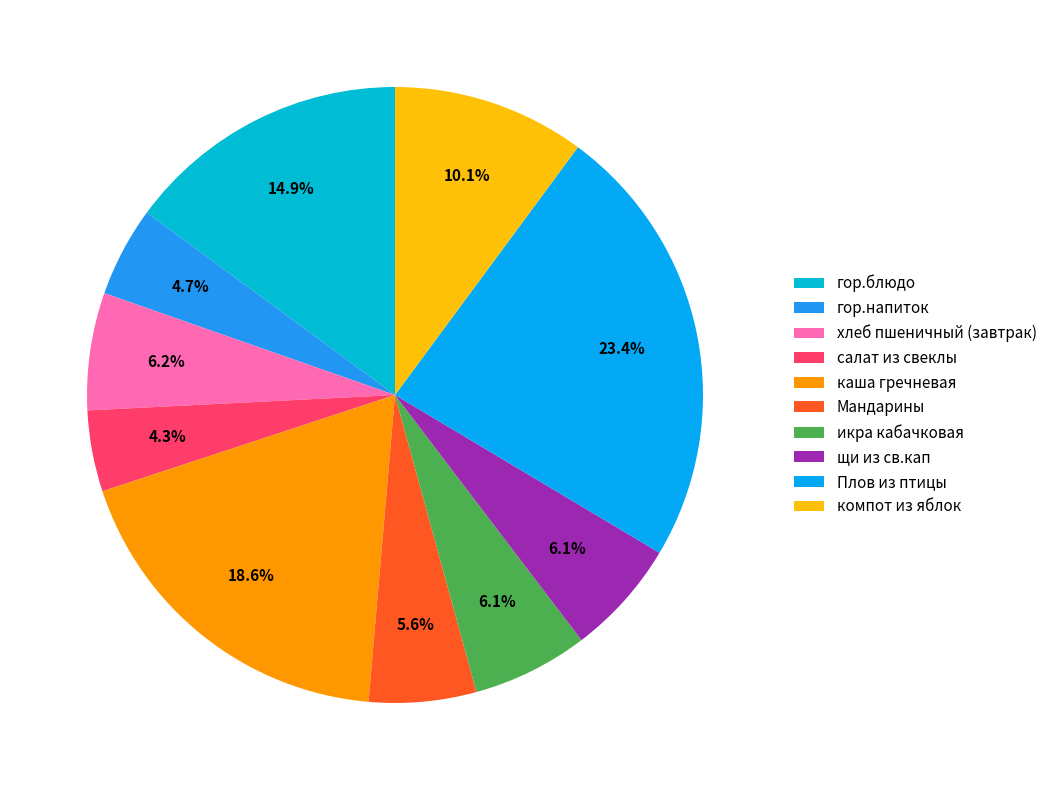

How many segments does this pie chart have?

10